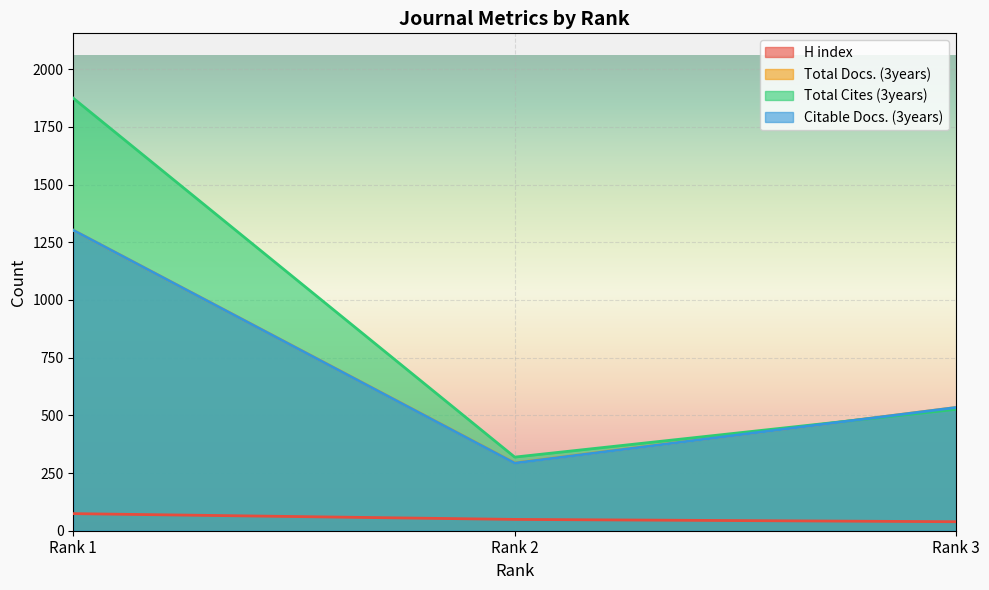

Reading left to right, what are all the values shown in this chart?

H index: 74	49	39
Total Docs. (3years): 1302	294	534
Total Cites (3years): 1874	319	526
Citable Docs. (3years): 1302	293	534